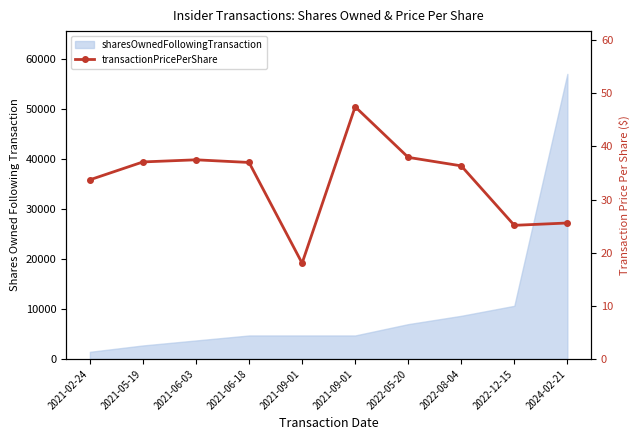

What is the smallest value displayed?

18.0